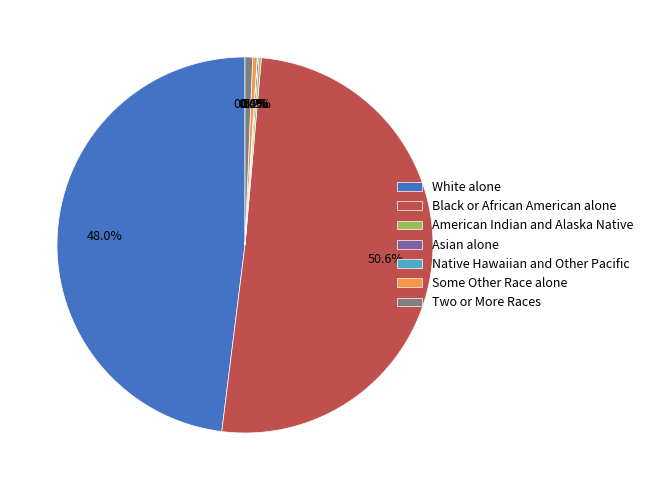

Between Some Other Race alone and Black or African American alone, which is larger?

Black or African American alone